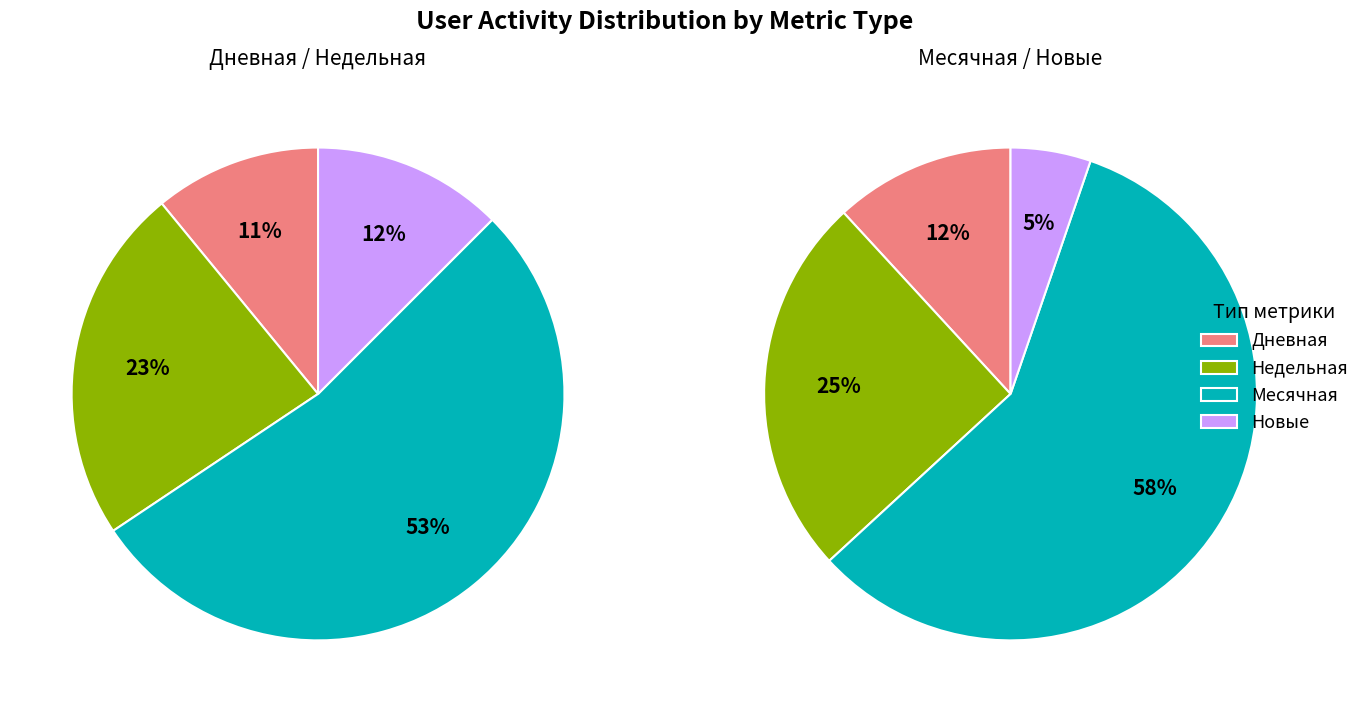

Does 2024-05-14 represent more than half of the total?

No